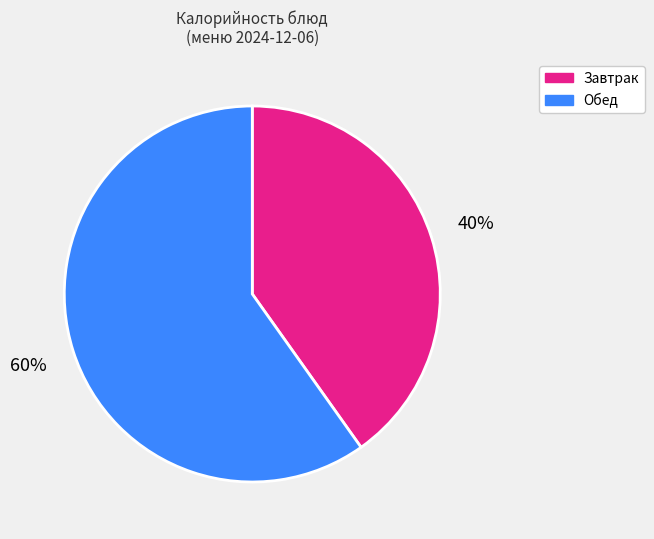

To the nearest percent, what is the difference between the largest and smallest slice percentages?

20%